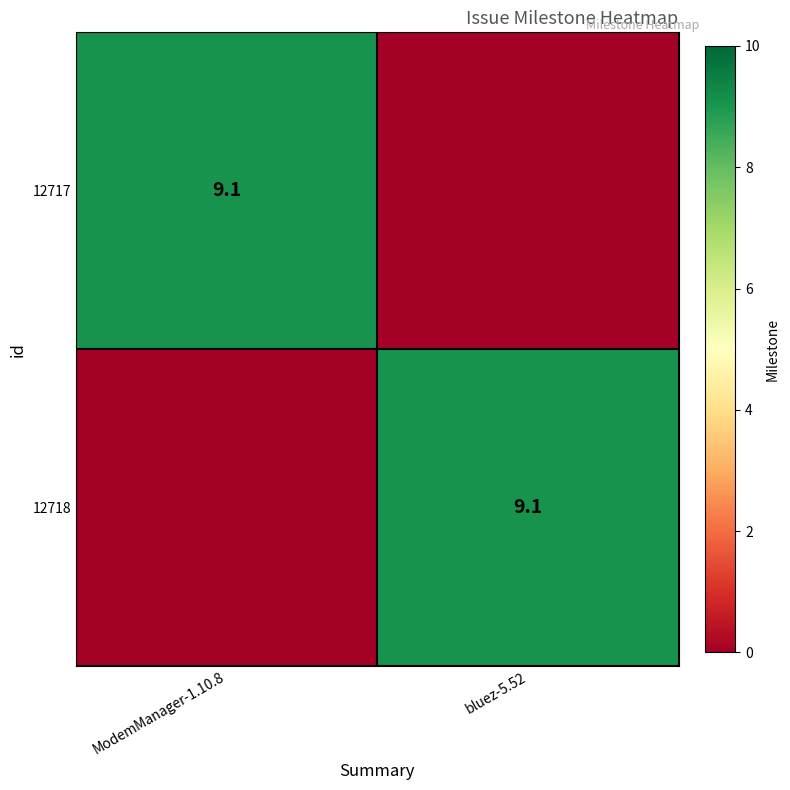

The value of 12717 at ModemManager-1.10.8 is 9.1. True or false?

True